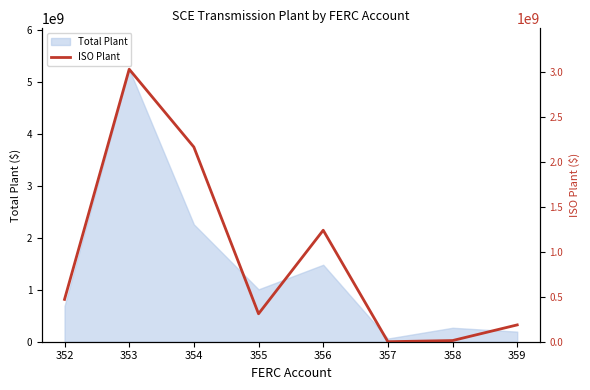

How many interior local peaks (higher than both neighbors) does the data have?

2